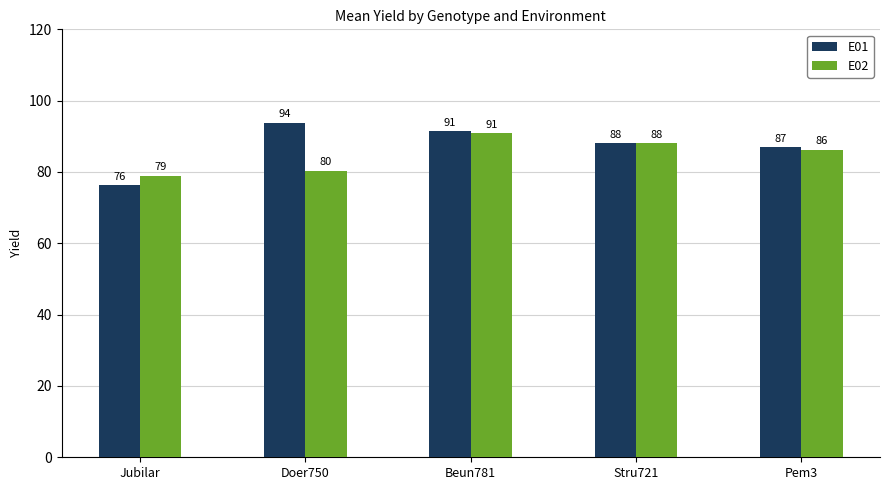

What is the sum of the E01 values at Doer750 and Beun781?

185.2